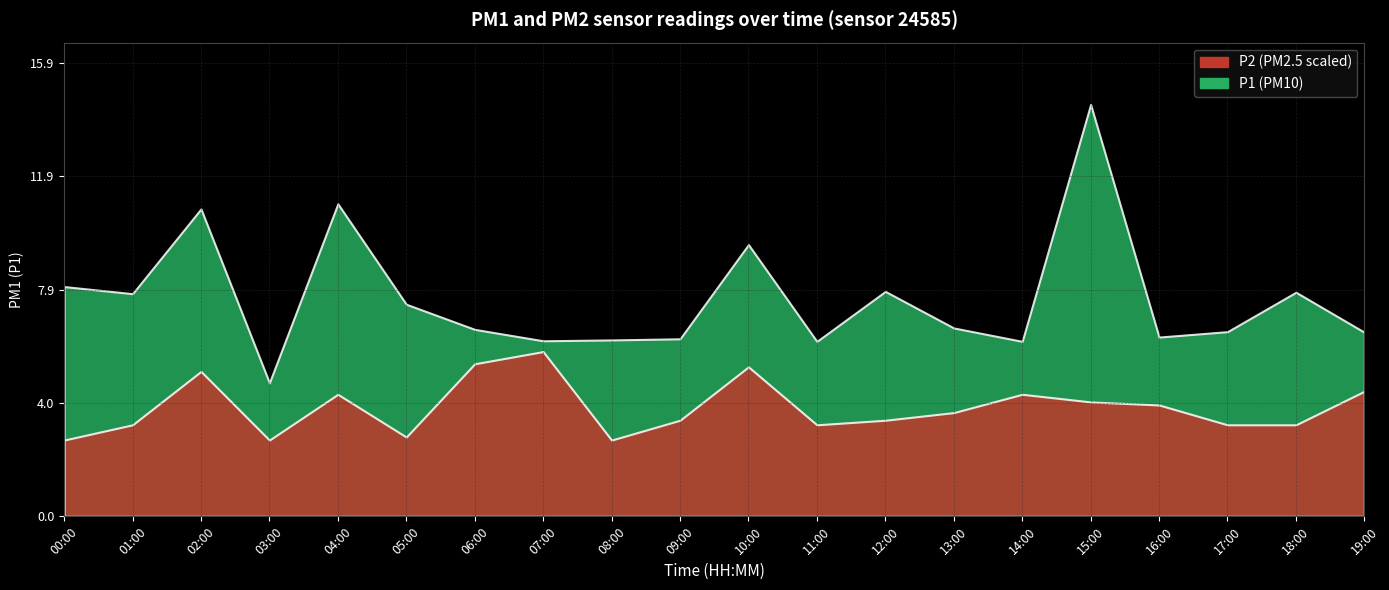

Which series has the widest spread of values?

P1